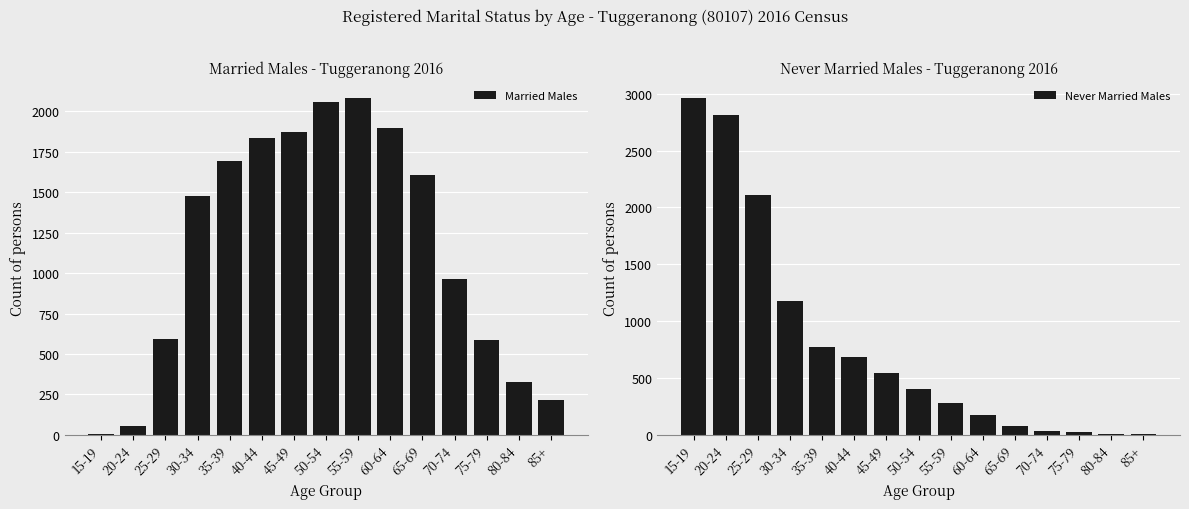

What is the sum of the Never Married Males values at 75-79 and 80-84?

33